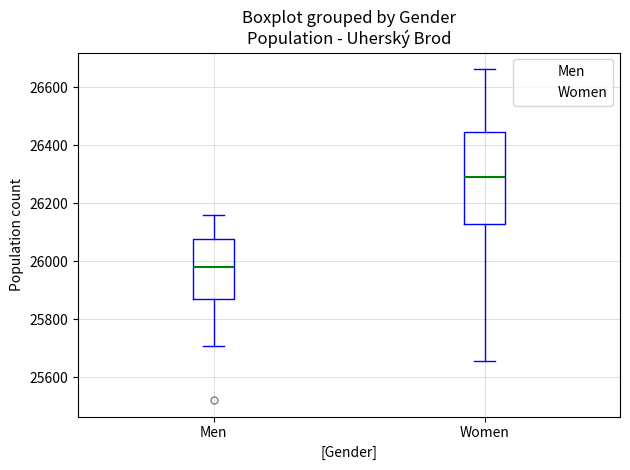

Where does the lower whisker of the box for Women end on the y-axis? The values are not printed on the chart, so give them approximately, as read against the axis.

25660